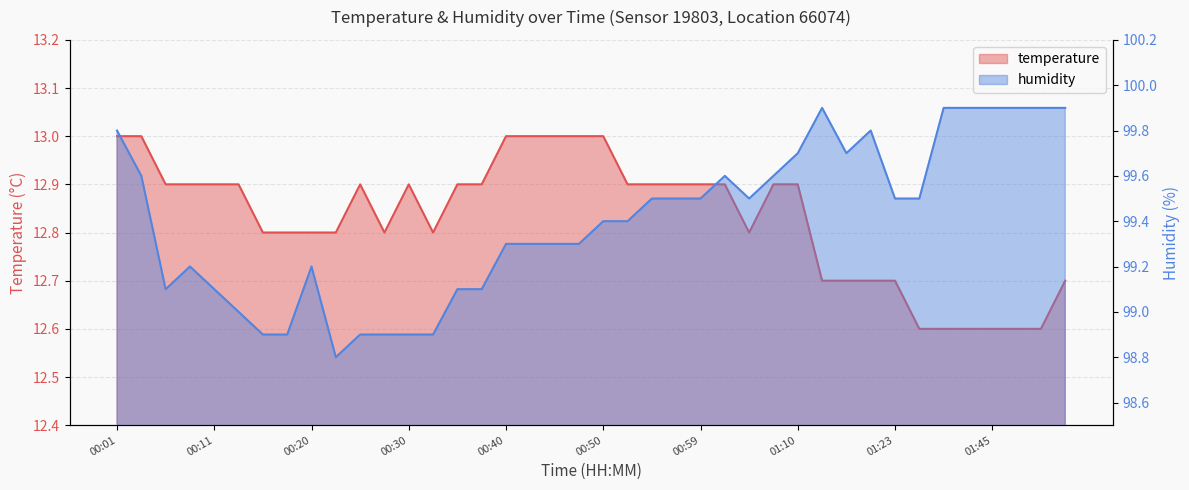

What is the maximum value for temperature?

13.0